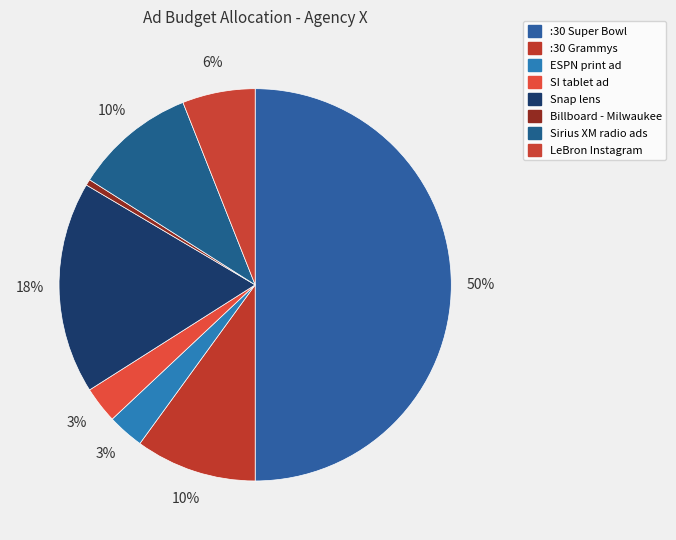

What is the smallest slice in the pie chart?

Billboard - Milwaukee